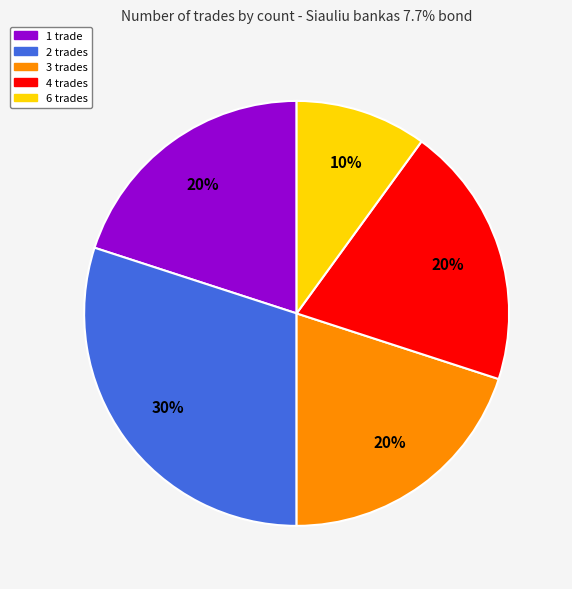

Is there any slice that represents more than half of the pie?

No